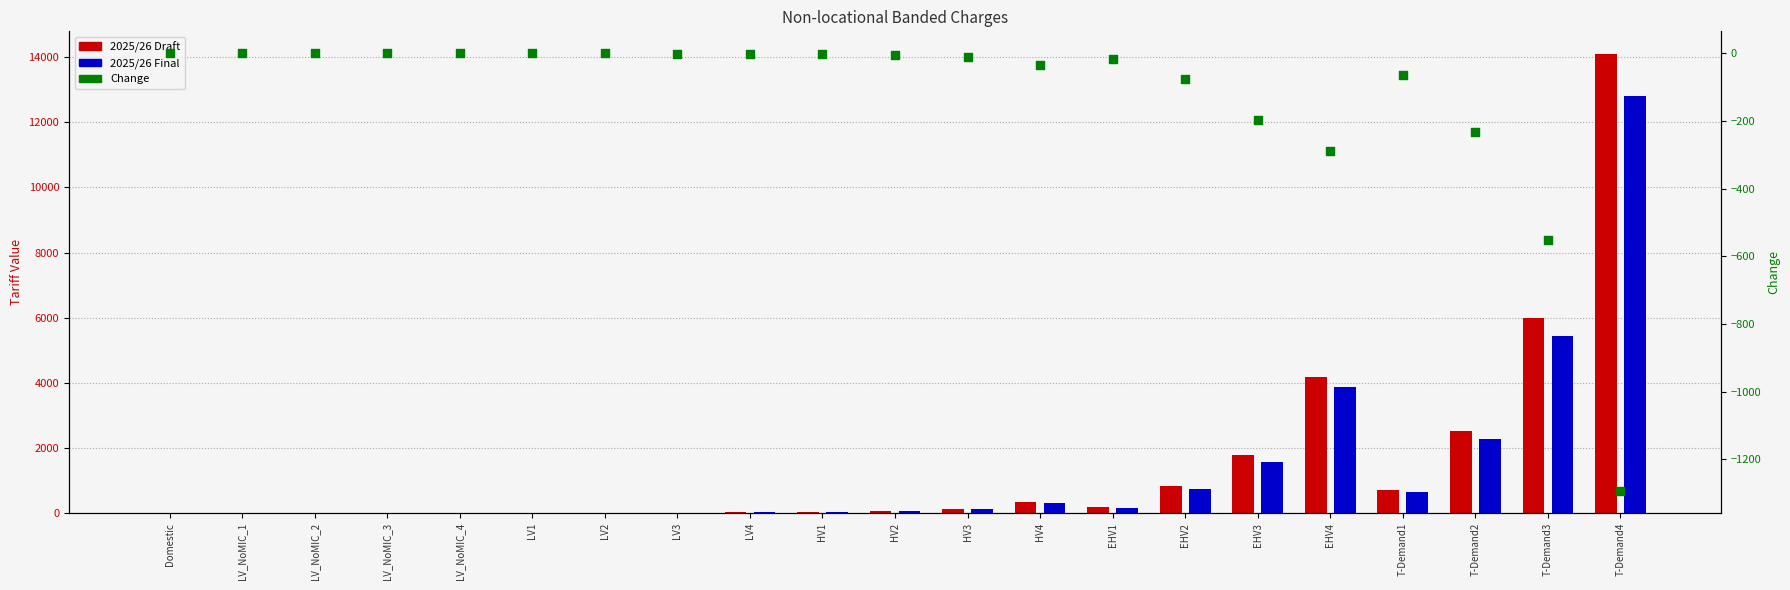

Which series contains the lowest Y value?

Change